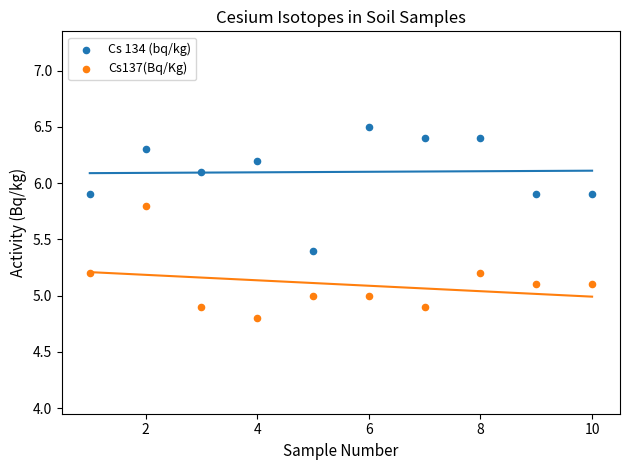

Across all data points, what is the range of Y values (max minus min)?

1.7